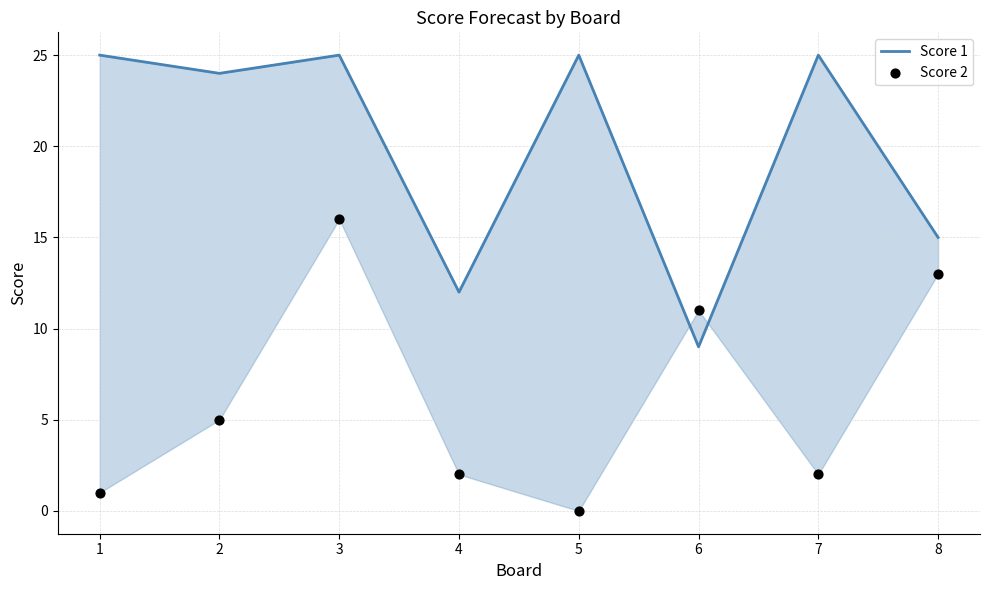

Which series contains the lowest Y value?

Score 2